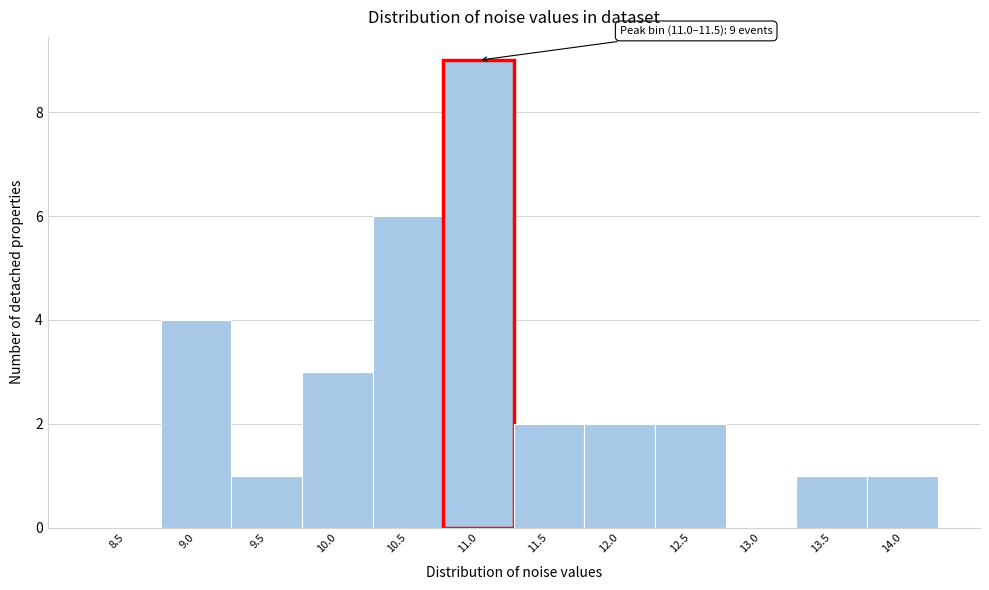

Reading left to right, transcribe all the data shown in this chart.

8.5=0	9.0=4	9.5=1	10.0=3	10.5=6	11.0=9	11.5=2	12.0=2	12.5=2	13.0=0	13.5=1	14.0=1